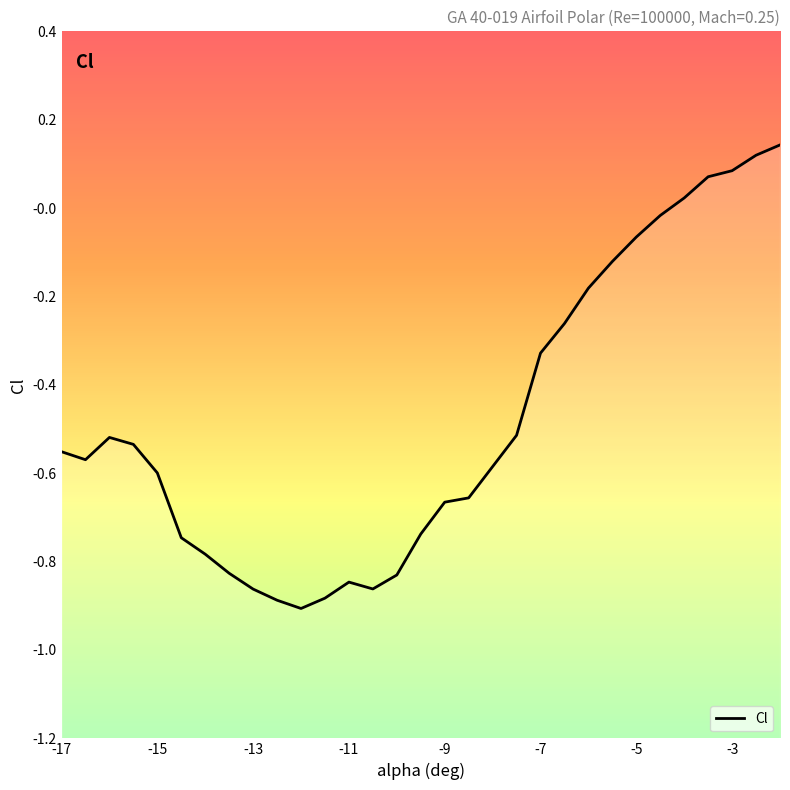

How many interior local valleys (lower than both neighbors) does the data have?

3